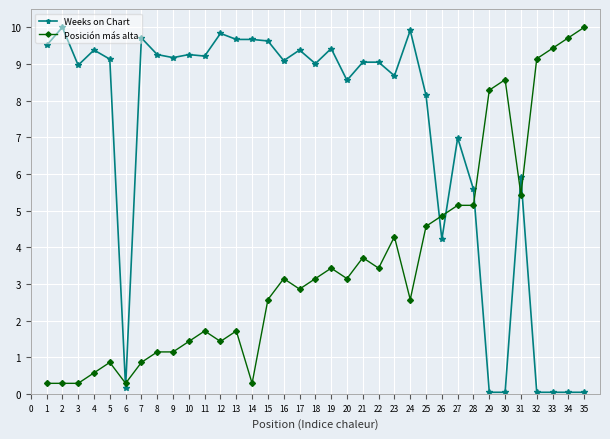

Which series has the largest range (max minus min)?

Weeks on Chart